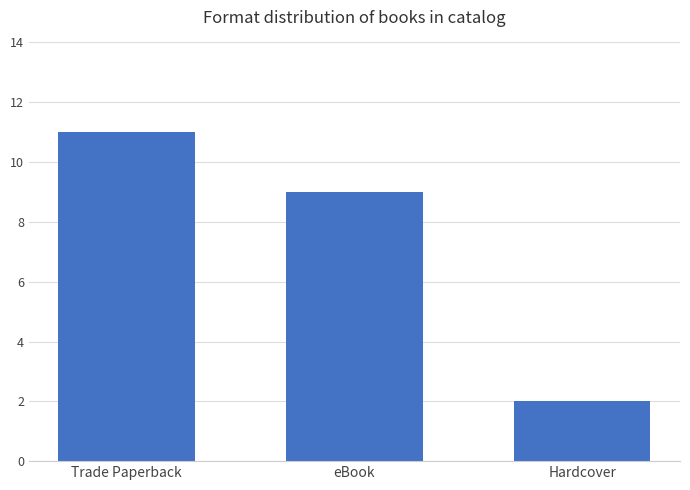

The value at Hardcover is 3. True or false?

False